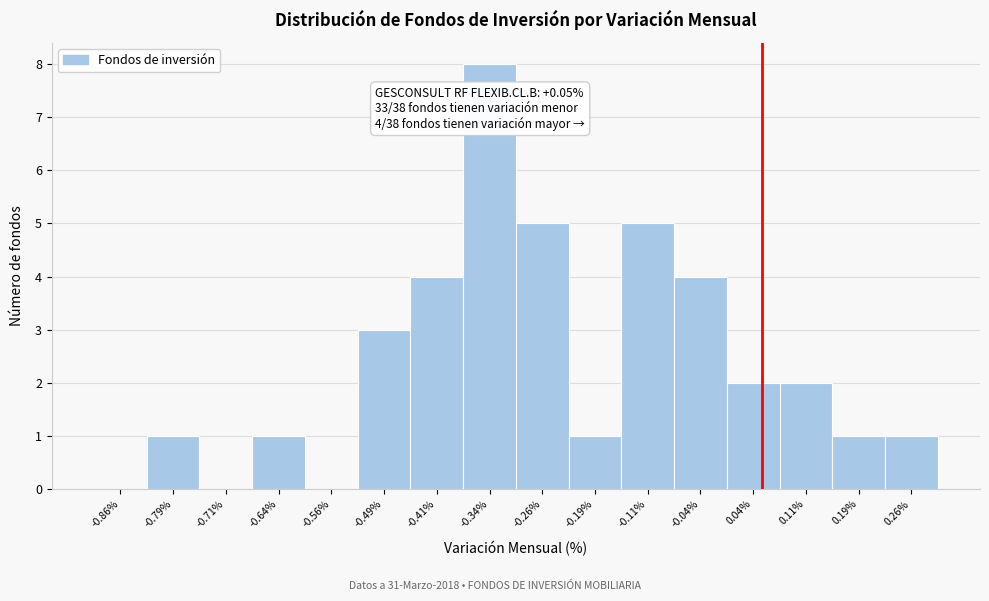

Which range on the x-axis has the tallest bar?

-0.375 to -0.300